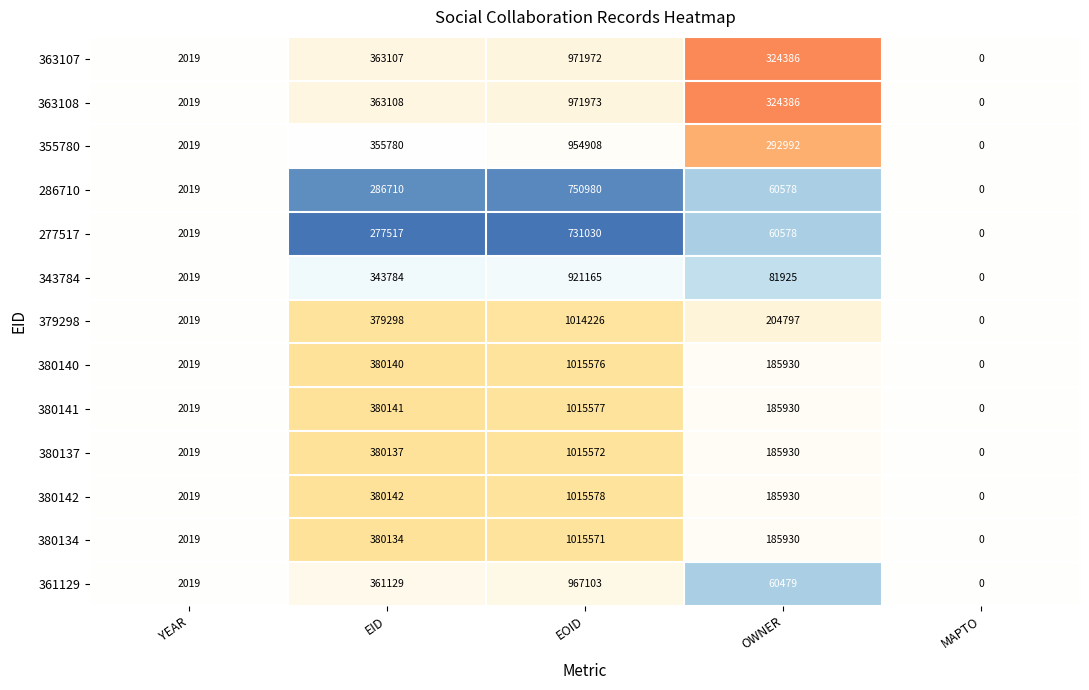

What is the difference between the maximum and minimum values in the 363107 series?

971972